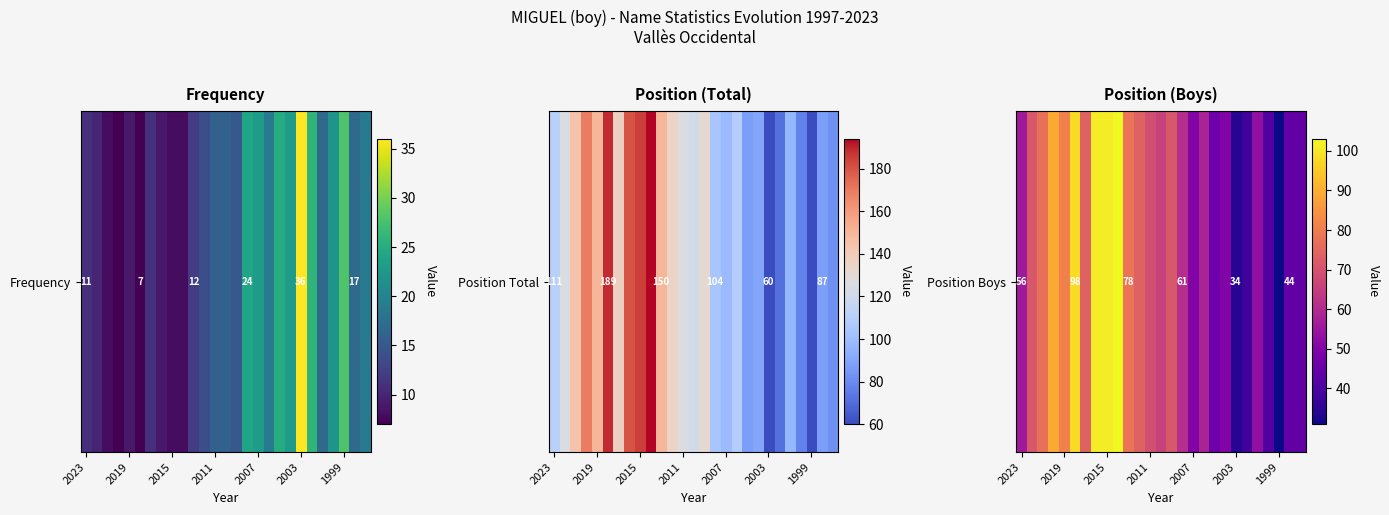

What is the sum of all values?

1759